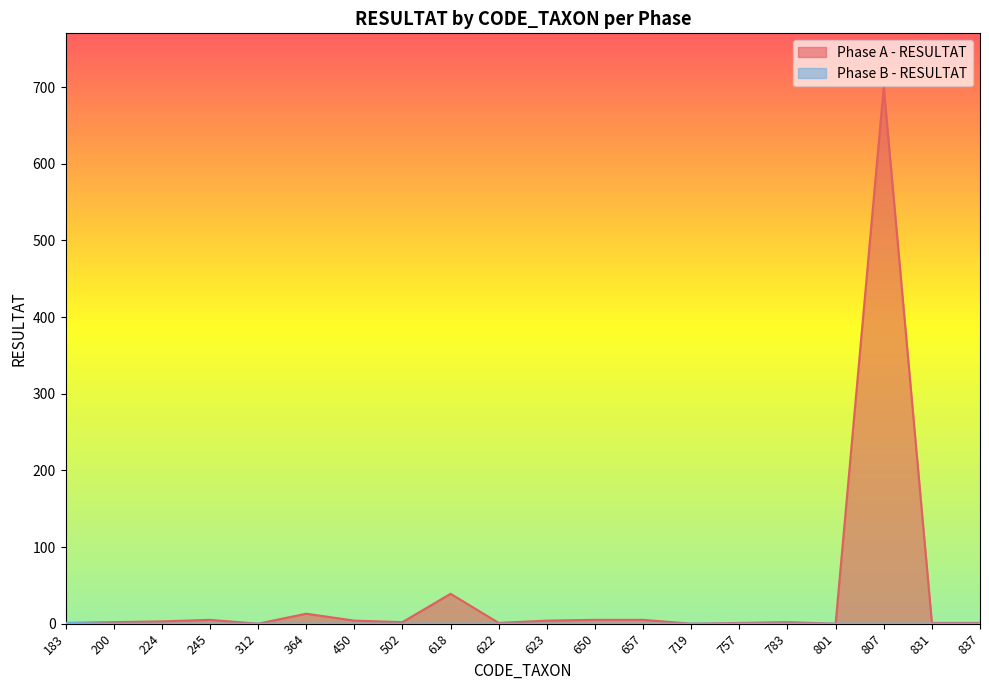

At 364, list the series in order from largest to smallest.

Phase A - RESULTAT, Phase B - RESULTAT